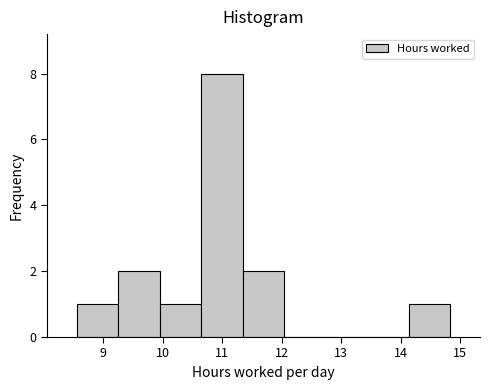

Reading left to right, list every bar in this chart as the range it spans on the x-axis followed by its height. Neither the bar edges nor the heights are printed on the chart, so give them approximately, as read against the axes.

8.6 to 9.3: 1
9.3 to 10.0: 2
10.0 to 10.7: 1
10.7 to 11.3: 8
11.3 to 12.0: 2
12.0 to 12.7: 0
12.7 to 13.4: 0
13.4 to 14.1: 0
14.1 to 14.8: 1